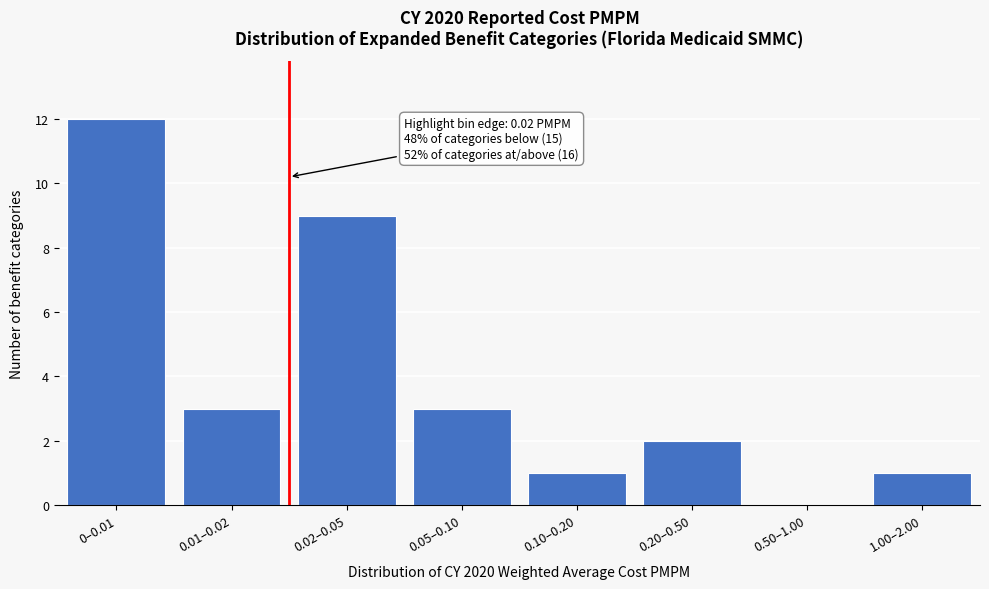

Reading right to left, extract all data points from this chart.

1.00–2.00=1	0.50–1.00=0	0.20–0.50=2	0.10–0.20=1	0.05–0.10=3	0.02–0.05=9	0.01–0.02=3	0–0.01=12